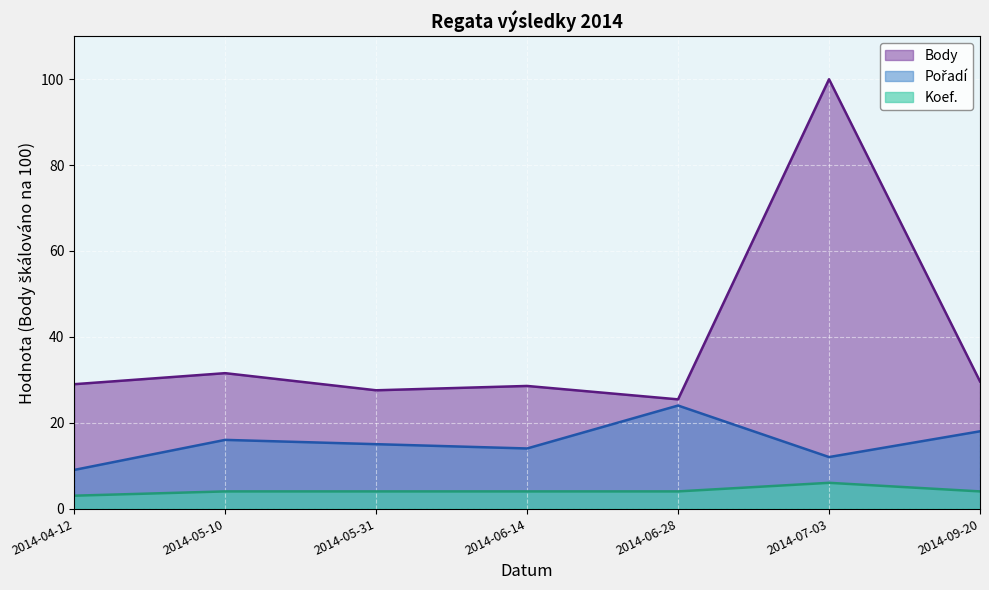

Is the value of Pořadí at 2014-05-10 greater than the value of Koef. at 2014-06-14?

Yes